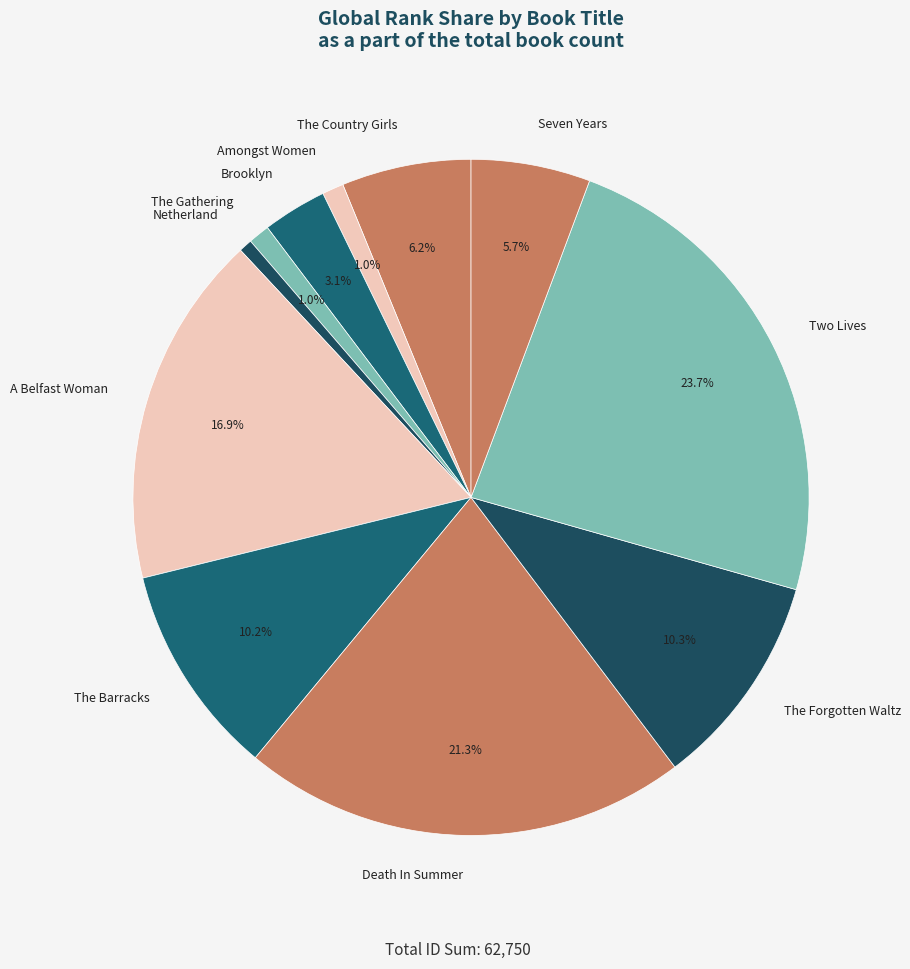

To the nearest percent, what is the difference between the Amongst Women and Death In Summer slice percentages?

20%